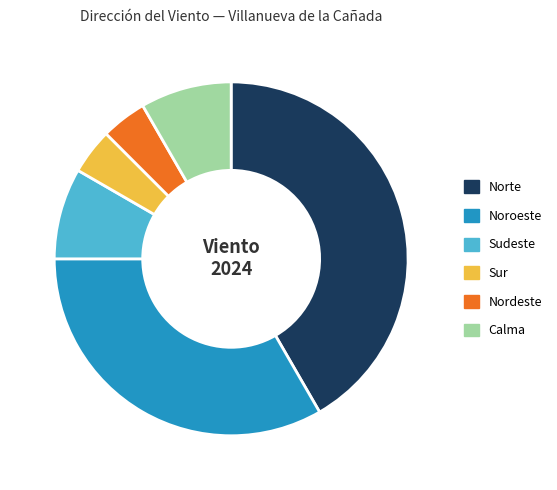

What is the largest slice in the pie chart?

Norte